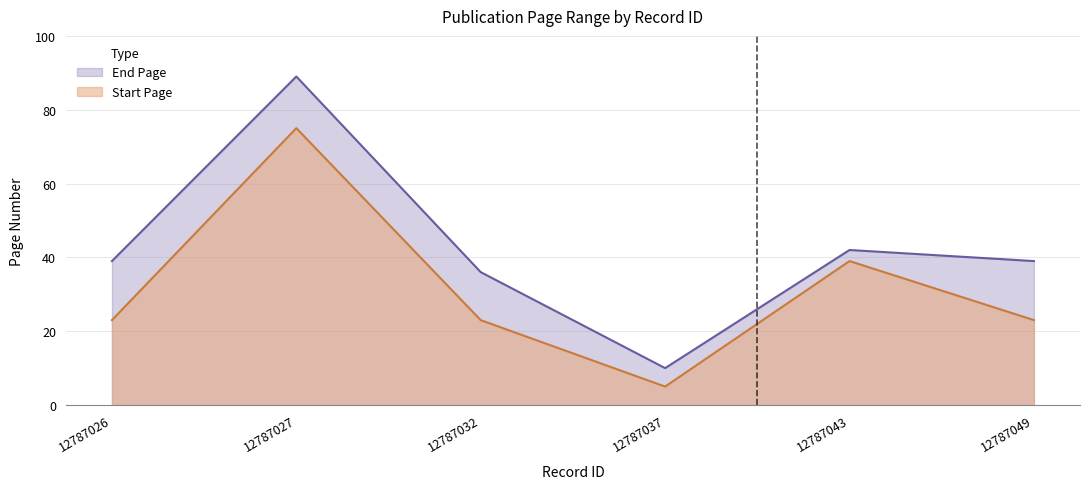

Which category has the lowest value in the Start Page series?

12787037